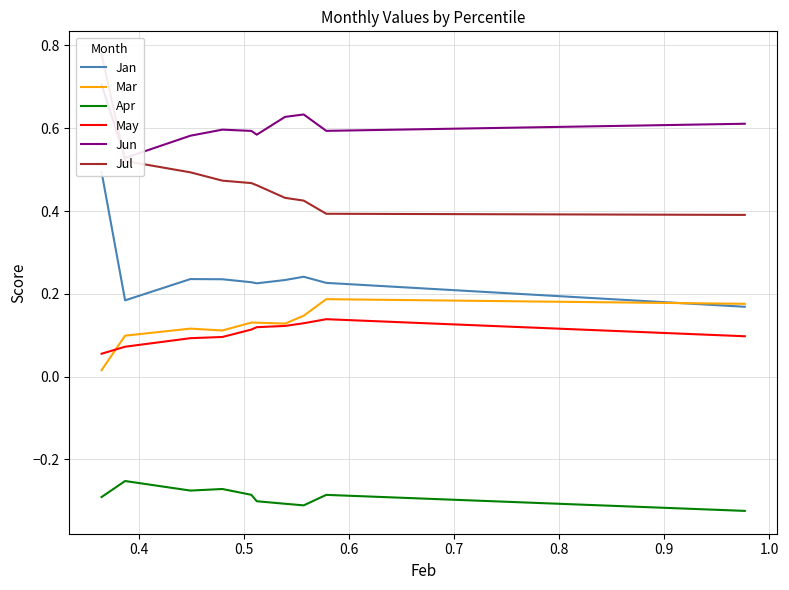

True or false: Mar and Apr cross at least once.

False